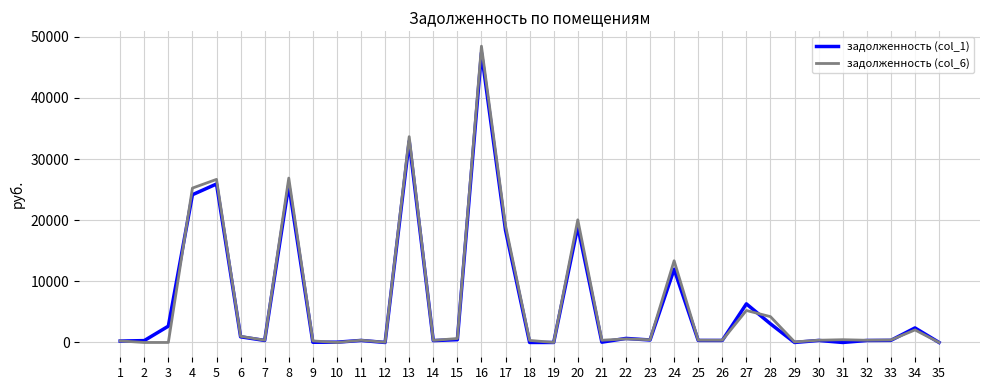

At which category is the sum across all series the highest?

16